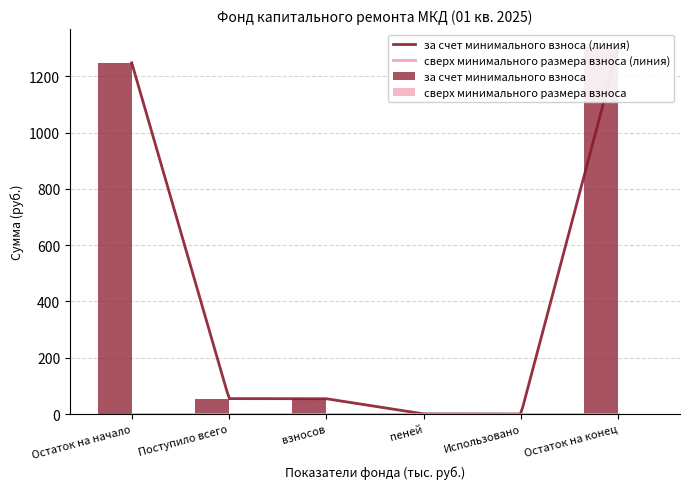

Is it true that the value at Использовано is 0.0?

True